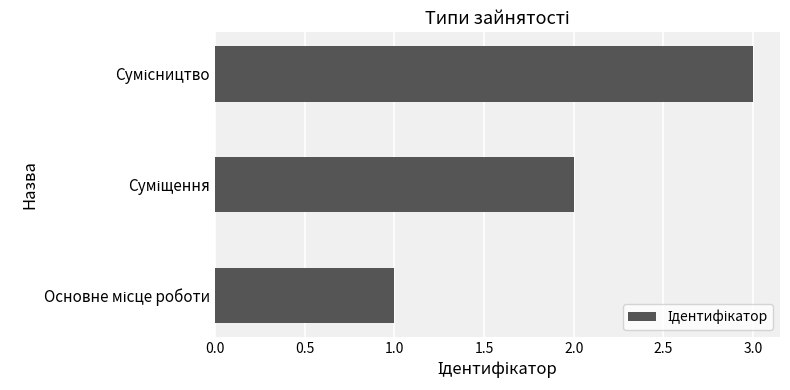

What is the sum of all values?

6